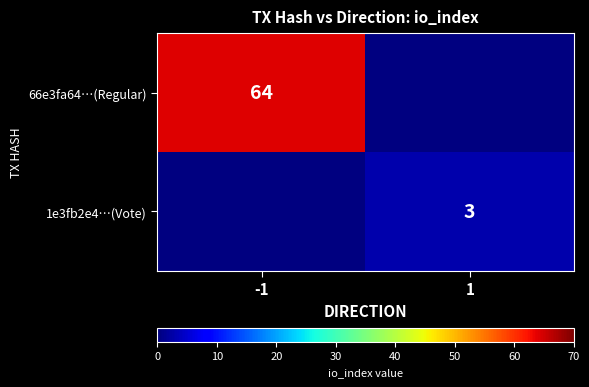

Is it true that 1e3fb2e4…(Vote) equals 1 at 1?

False